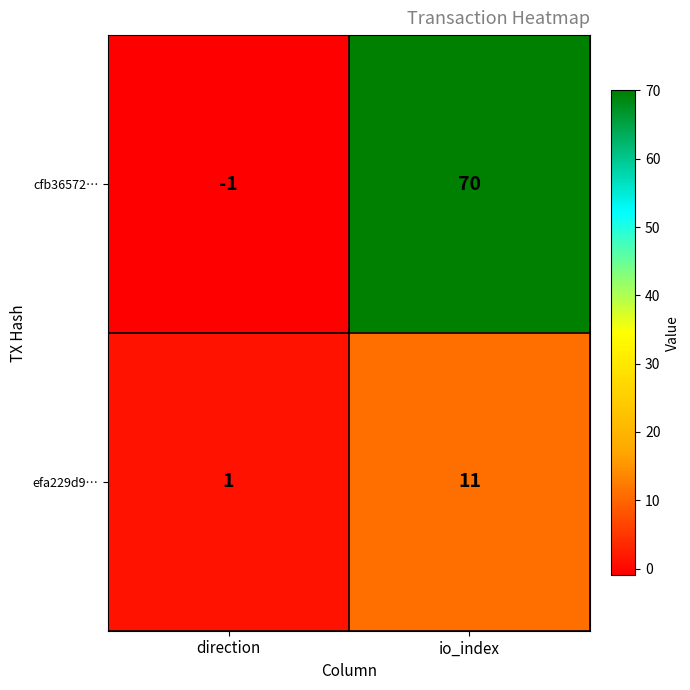

At which label does efa229d9… reach its minimum?

direction